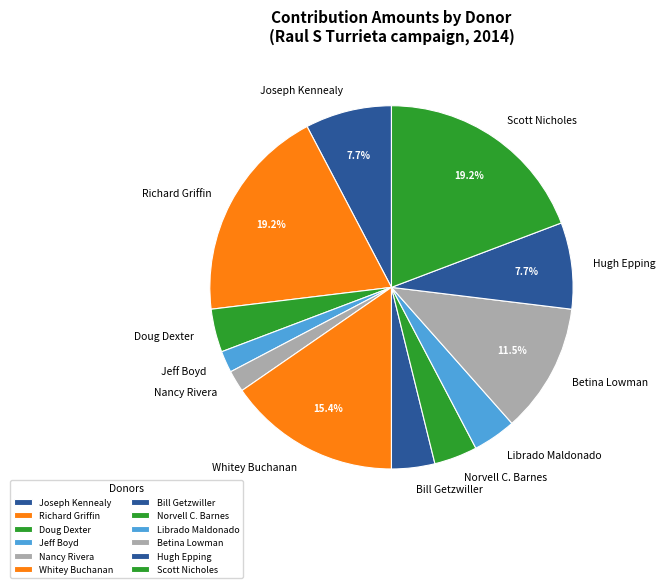

Approximately how many times larger is the value at Norvell C. Barnes compared to Betina Lowman?

0.3